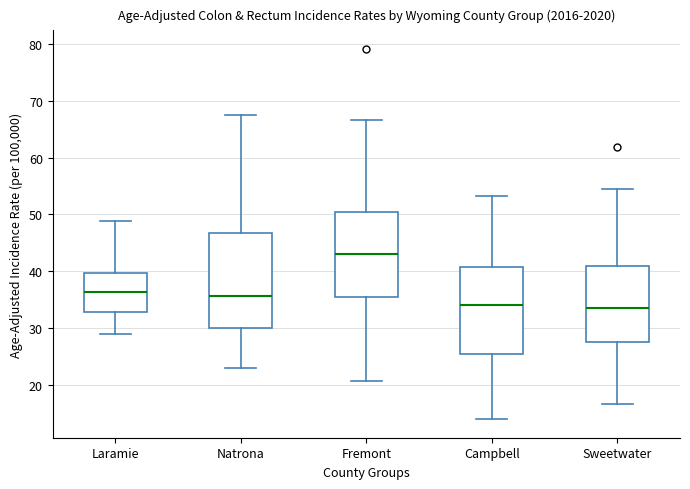

Reading left to right, read every box against the y-axis: the position of its median line, the range the box covers, and the ends of its whiskers. The values are not printed on the chart, so give them approximately, as read against the axis.

Laramie: median 36, box 33 to 40, whiskers 29 to 49
Natrona: median 36, box 30 to 47, whiskers 23 to 68
Fremont: median 43, box 35 to 50, whiskers 21 to 67
Campbell: median 34, box 25 to 41, whiskers 14 to 53
Sweetwater: median 34, box 27 to 41, whiskers 17 to 55